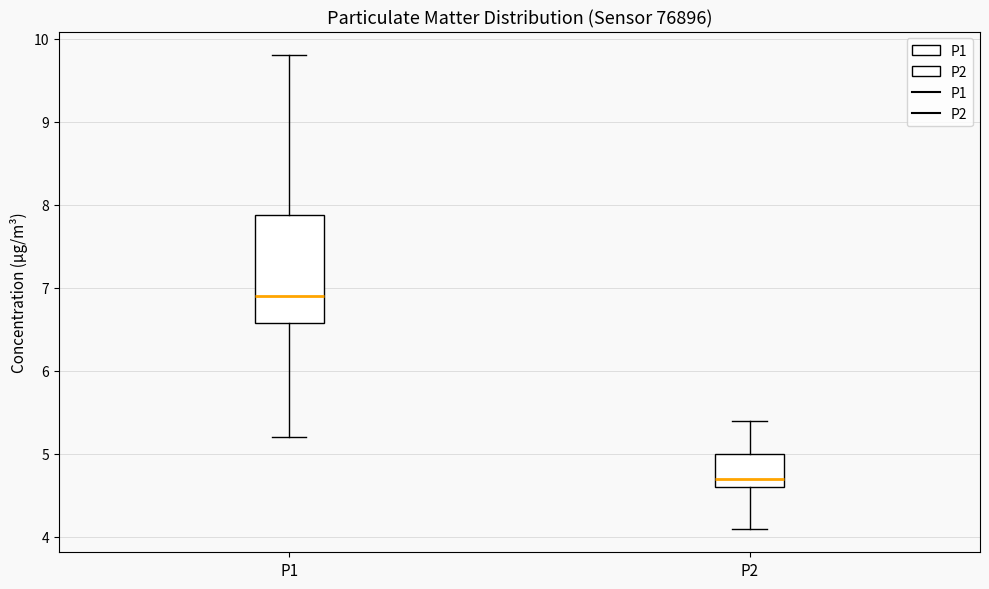

Reading left to right, transcribe this box plot: for each box, give where its median line is, the range the box spans, and where its two whiskers end, as read against the y-axis. The values are not printed on the chart, so give them approximately, as read against the axis.

P1: median 6.9, box 6.6 to 7.9, whiskers 5.2 to 9.8
P2: median 4.7, box 4.6 to 5.0, whiskers 4.1 to 5.4